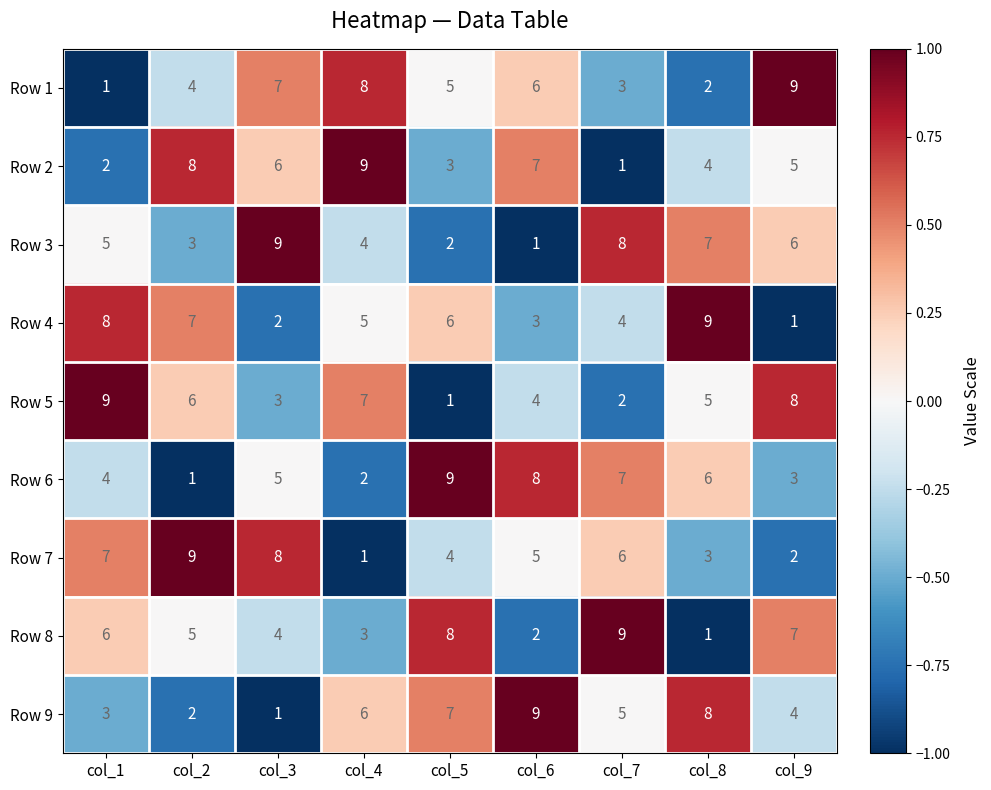

What is the maximum value for Row 5?

9